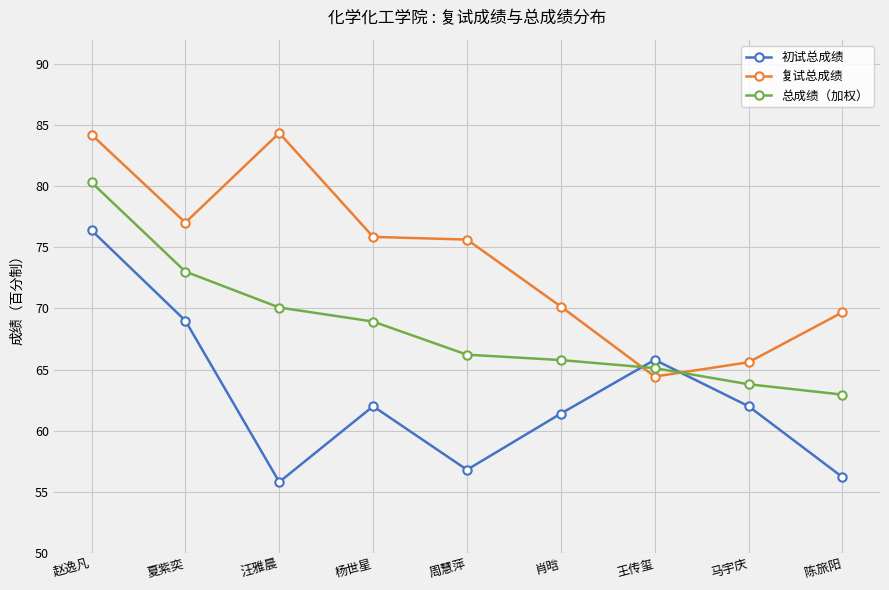

What is the sum of all 初试总成绩 values?

565.4